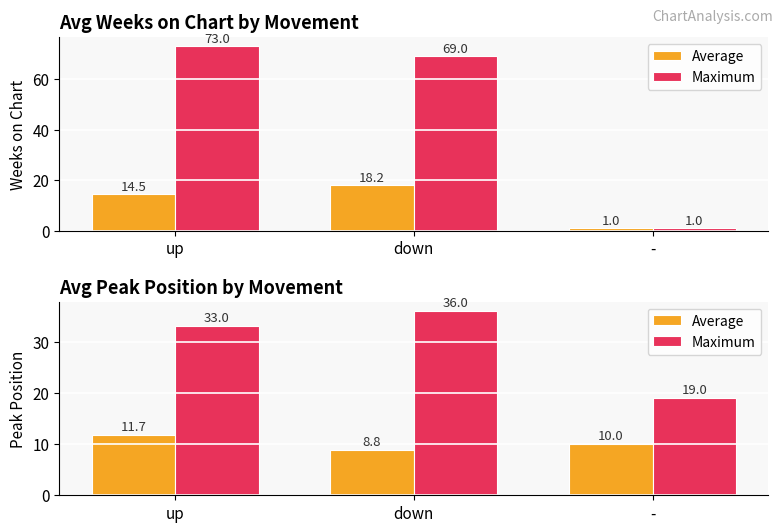

What are all the series names shown in the legend?

Average, Maximum